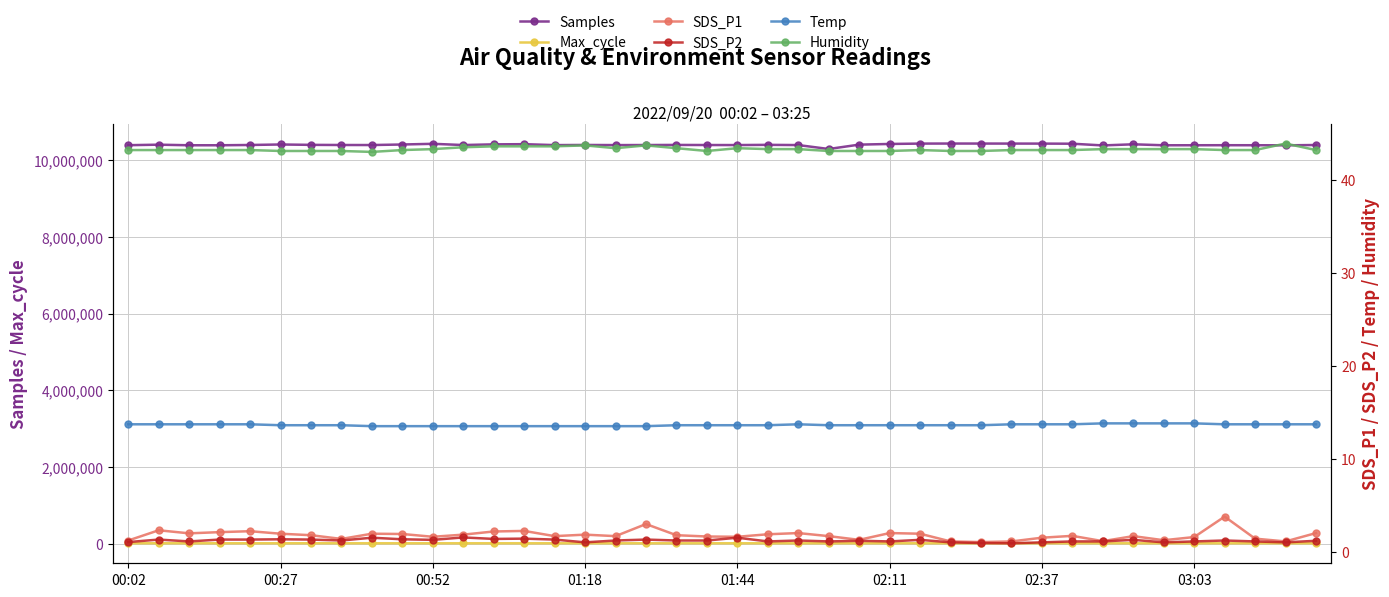

What is the difference between the SDS_P2 values at 00:02 and 32?

0.1